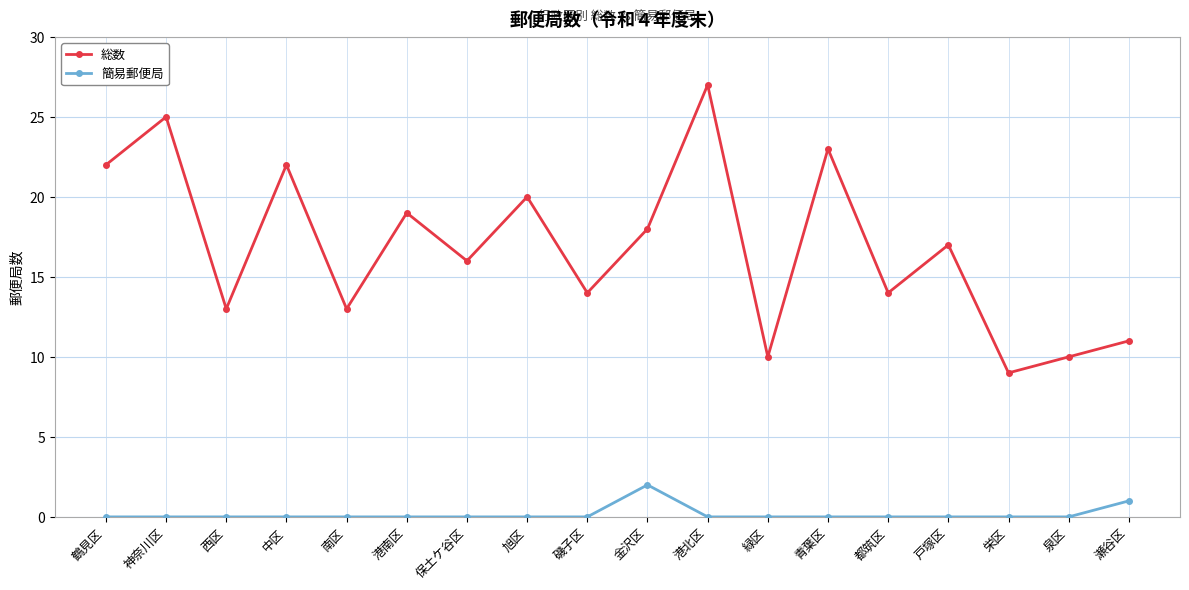

What is the greatest value displayed?

27